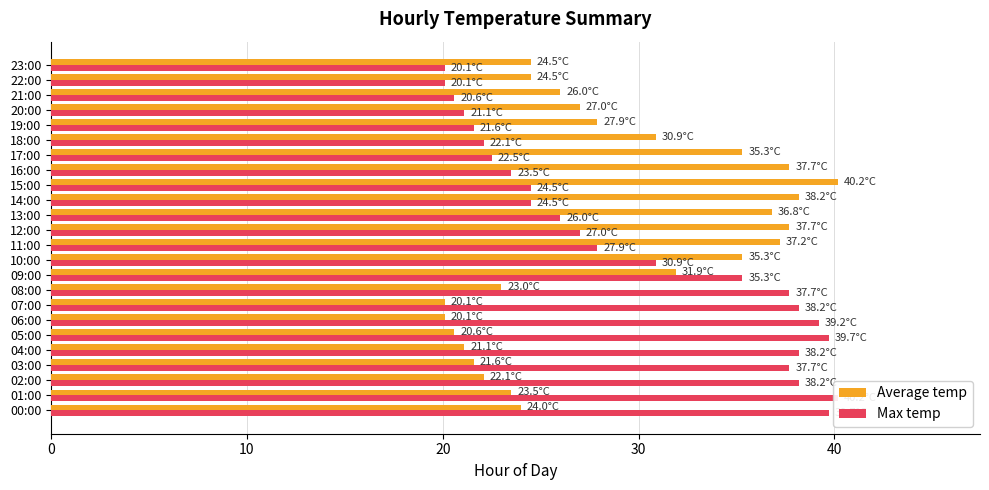

At how many categories does at least one series exceed 35?

18